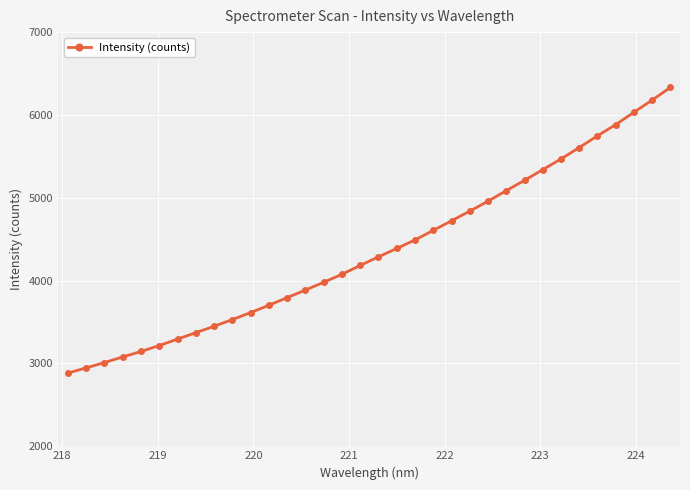

What is the minimum value shown in the chart?

2884.2